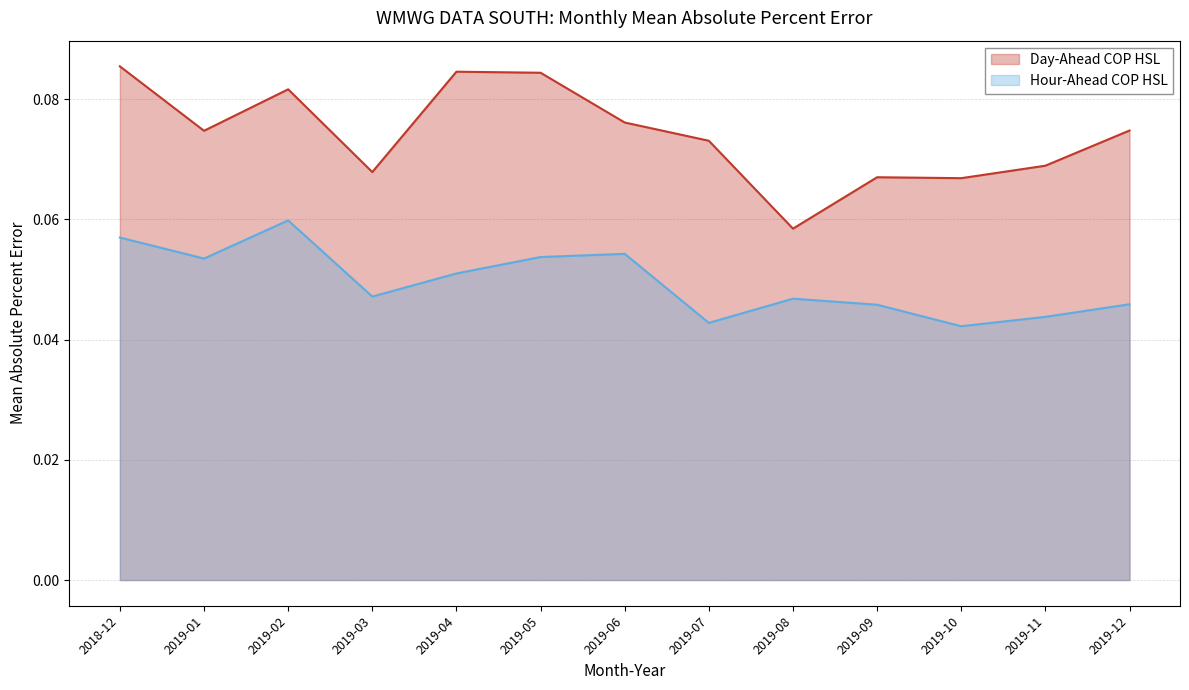

Reading left to right, what are all the values shown in this chart?

Day-Ahead COP HSL: 2018-12=0.1	2019-01=0.1	2019-02=0.1	2019-03=0.1	2019-04=0.1	2019-05=0.1	2019-06=0.1	2019-07=0.1	2019-08=0.1	2019-09=0.1	2019-10=0.1	2019-11=0.1	2019-12=0.1
Hour-Ahead COP HSL: 2018-12=0.1	2019-01=0.1	2019-02=0.1	2019-03=0.0	2019-04=0.1	2019-05=0.1	2019-06=0.1	2019-07=0.0	2019-08=0.0	2019-09=0.0	2019-10=0.0	2019-11=0.0	2019-12=0.0